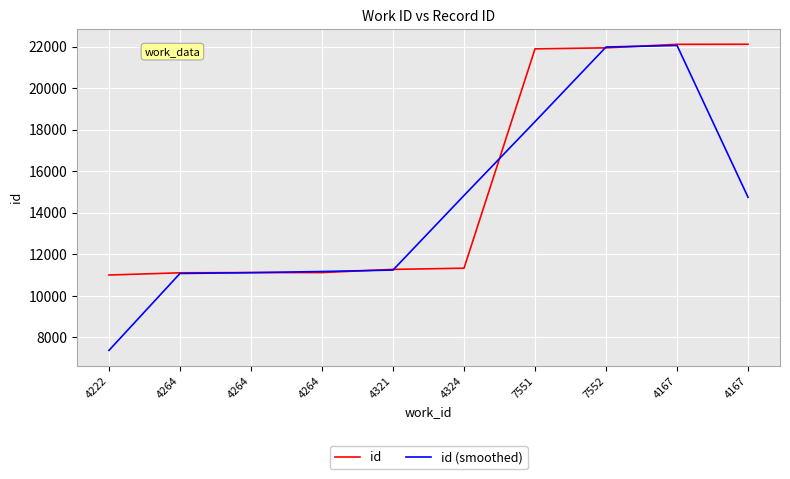

At which label does id reach its minimum?

4222